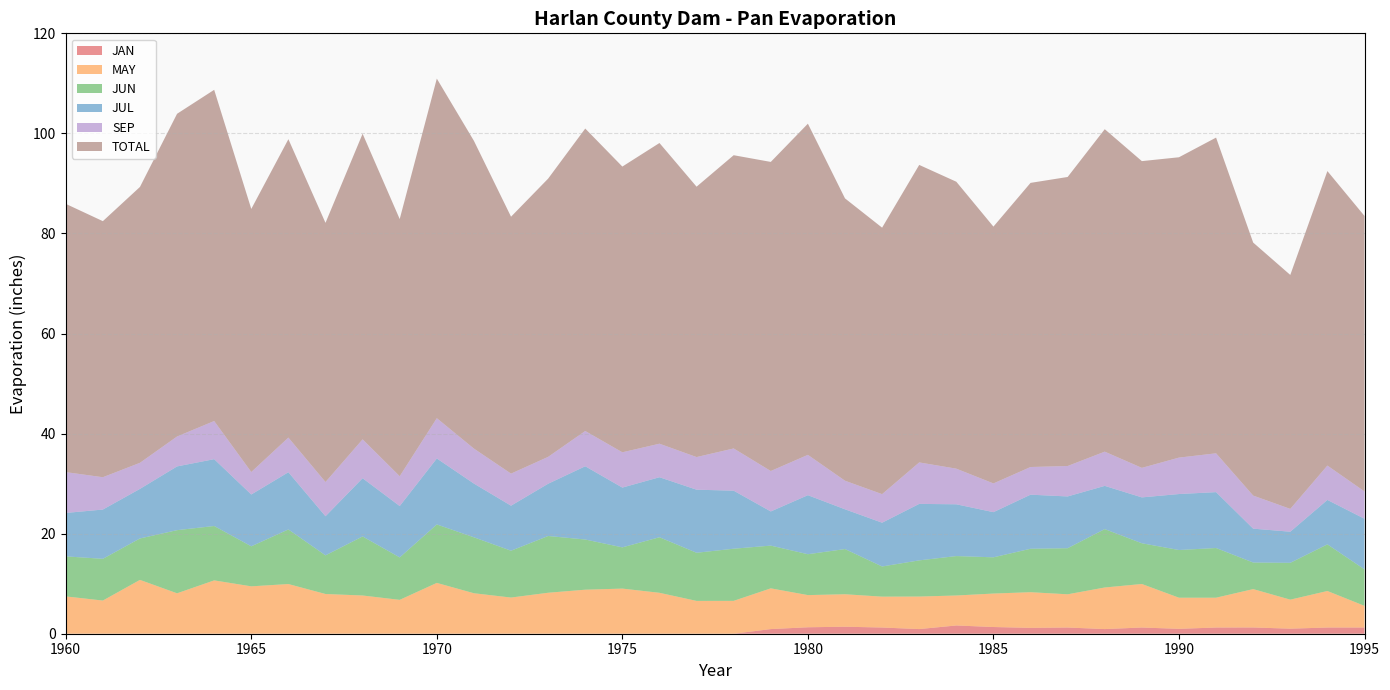

Reading left to right, transcribe all the data shown in this chart.

JAN: 0.0	0.0	0.0	0.0	0.0	0.0	0.0	0.0	0.0	0.0	0.0	0.0	0.0	0.0	0.0	0.0	0.0	0.0	0.0	0.9	1.3	1.4	1.2	0.9	1.6	1.3	1.2	1.2	0.9	1.2	1.0	1.2	1.2	1.0	1.2	1.2
MAY: 7.5	6.6	10.8	8.1	10.7	9.5	9.9	7.9	7.6	6.8	10.2	8.1	7.2	8.2	8.8	9.0	8.2	6.6	6.6	8.1	6.4	6.5	6.2	6.5	6.0	6.7	7.1	6.6	8.3	8.7	6.2	6.0	7.7	5.8	7.3	4.3
JUN: 8.0	8.3	8.3	12.6	10.9	8.0	10.9	7.7	11.8	8.5	11.7	11.2	9.4	11.3	10.0	8.2	11.1	9.6	10.4	8.5	8.2	9.0	6.0	7.2	7.9	7.2	8.7	9.2	11.7	8.1	9.5	9.9	5.3	7.4	9.3	7.3
JUL: 8.7	9.8	9.9	12.7	13.4	10.4	11.4	7.8	11.6	10.3	13.2	10.7	9.0	10.4	14.6	11.9	12.0	12.6	11.6	6.8	11.8	8.0	8.8	11.3	10.3	9.0	10.8	10.3	8.6	9.2	11.2	11.2	6.8	6.2	8.9	10.1
SEP: 8.2	6.5	5.2	6.0	7.6	4.5	6.9	6.8	7.8	6.0	8.1	7.0	6.4	5.4	7.0	7.0	6.7	6.5	8.4	8.1	8.1	5.7	5.7	8.3	7.1	5.7	5.5	6.1	6.8	5.9	7.3	7.8	6.6	4.6	6.9	5.5
TOTAL: 53.6	51.2	55.1	64.5	66.2	52.6	59.6	51.8	61.1	51.4	67.9	61.5	51.4	55.6	60.5	57.1	60.1	54.0	58.6	61.8	66.2	56.4	53.3	59.5	57.4	51.3	56.8	57.8	64.5	61.3	60.0	63.1	50.6	46.8	58.9	55.1